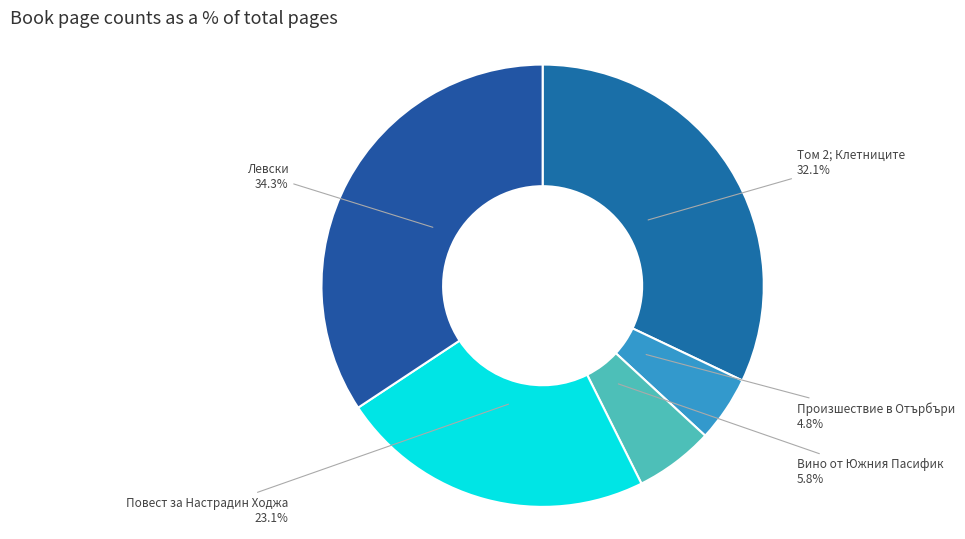

What percentage is the Повест за Настрадин Ходжа slice, to the nearest percent?

23%